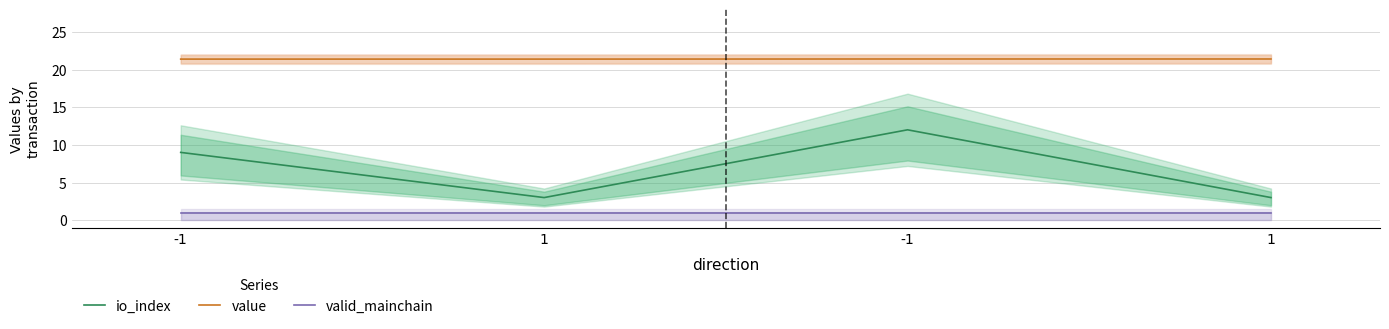

What is the spread (max minus min) of values at -1?

20.4